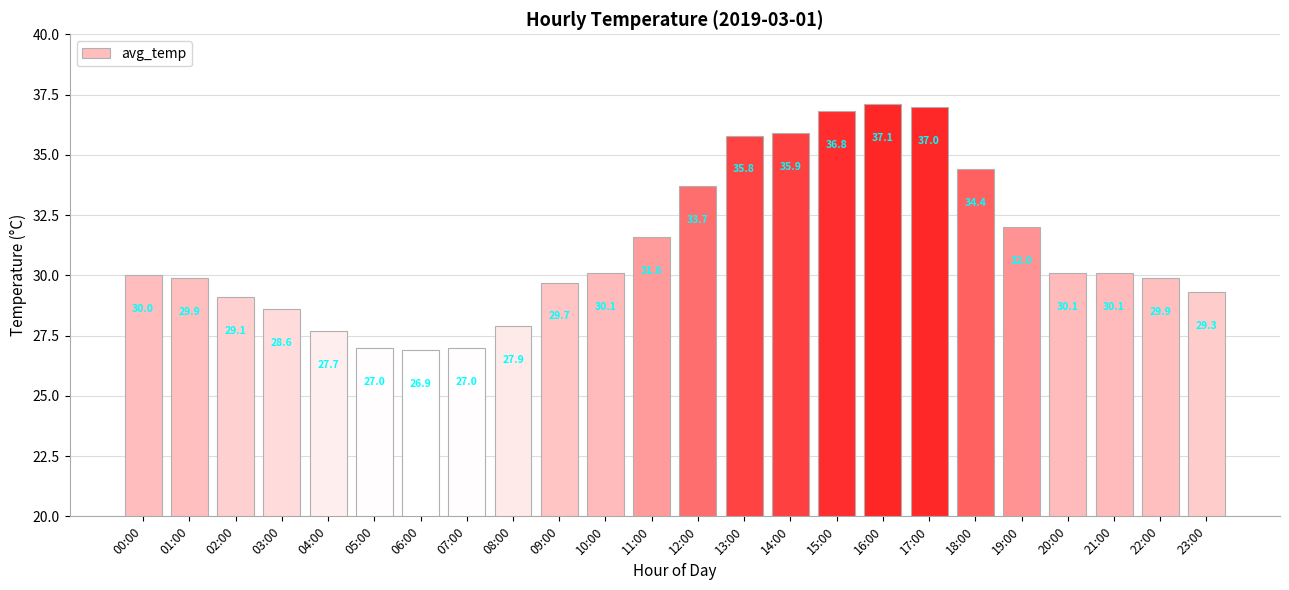

The value at 12:00 is 13.9. True or false?

False